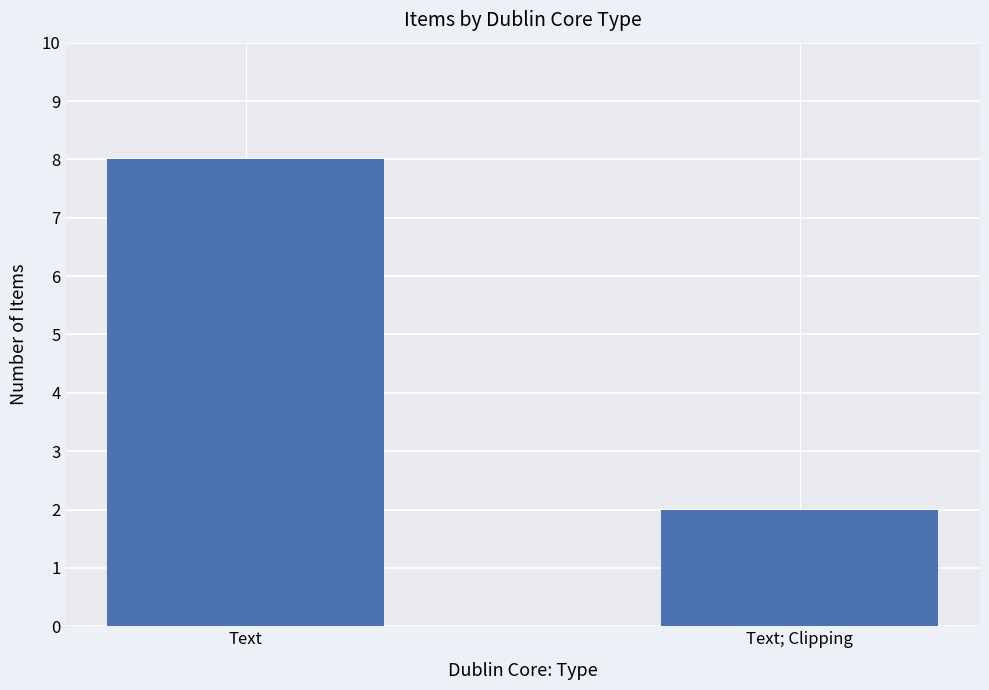

The chart shows a value of 2 at Text; Clipping. True or false?

True